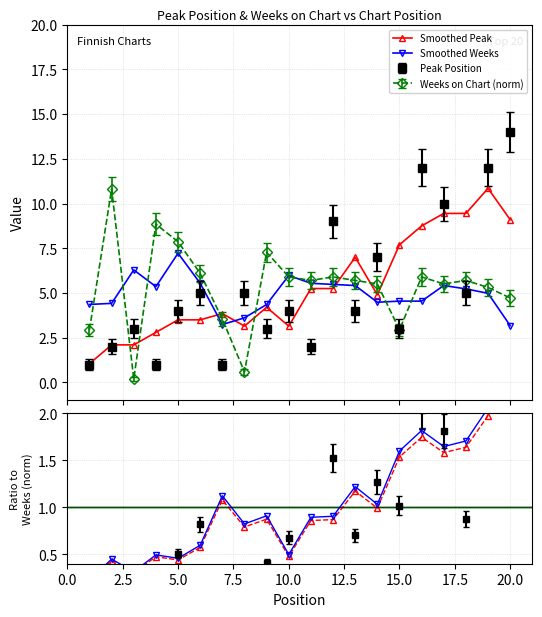

What is the difference between the Smoothed Peak values at 0.0 and 7.5?

0.3